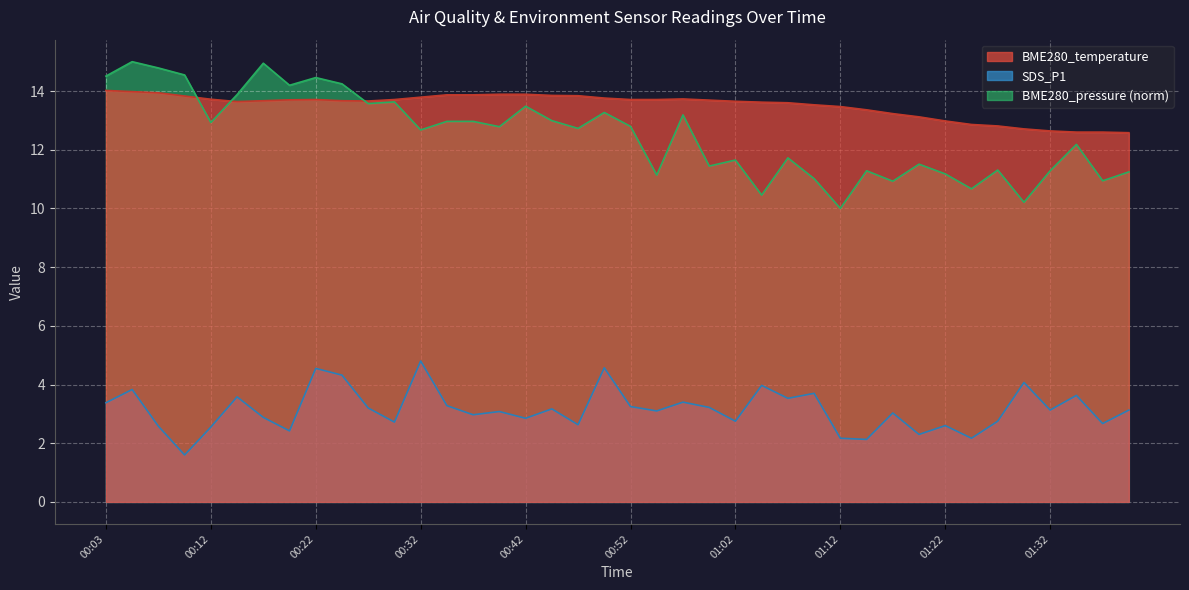

At which label does BME280_temperature reach its minimum?

01:40